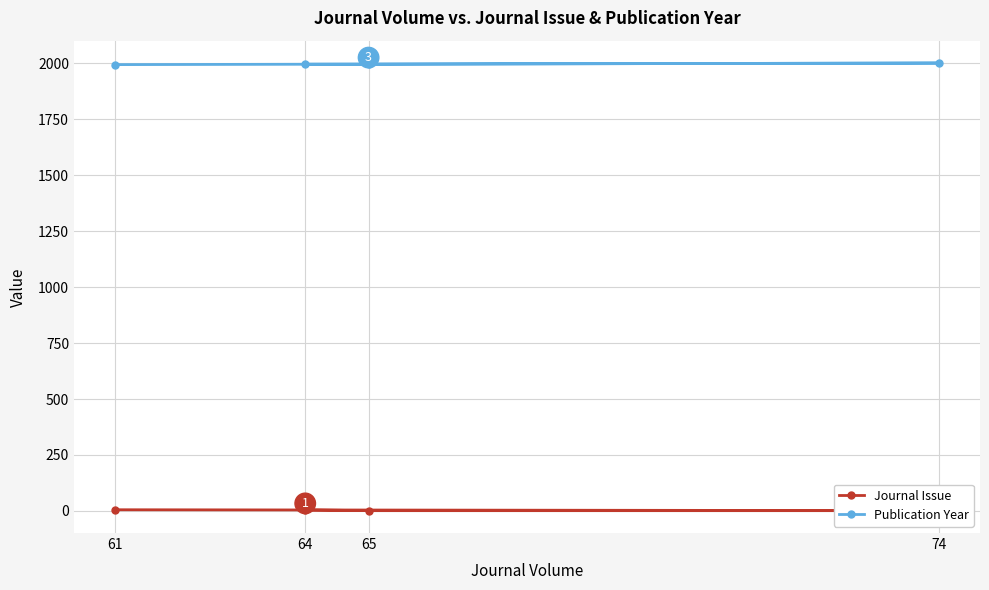

True or false: Journal Issue and Publication Year cross at least once.

False